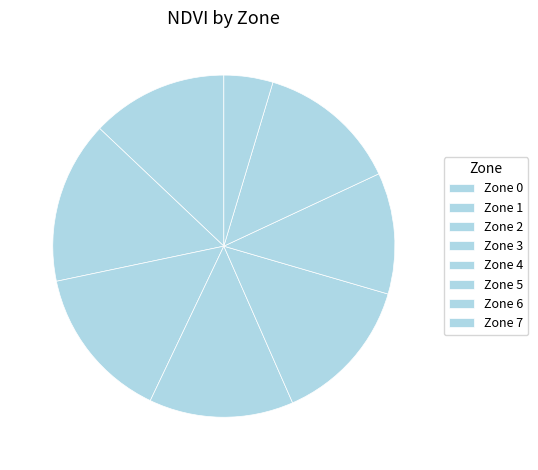

True or false: Zone 6 accounts for 13% of the total.

True